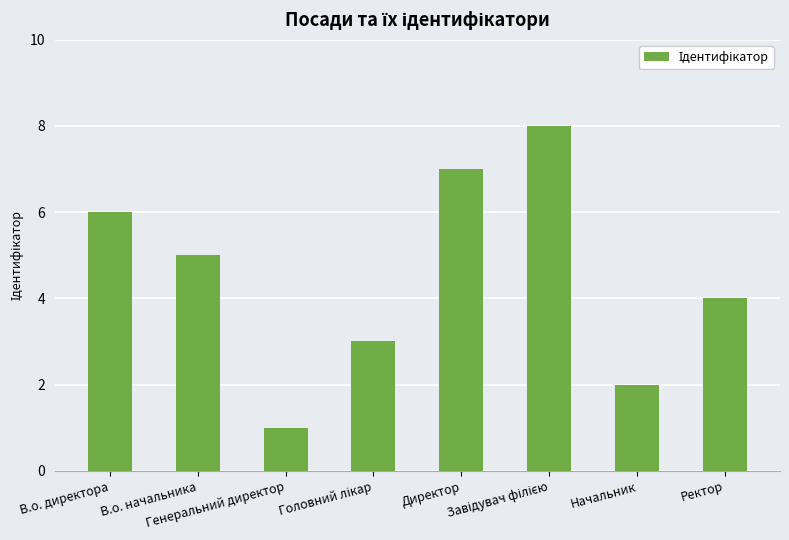

What is the difference between the maximum and second lowest values?

6